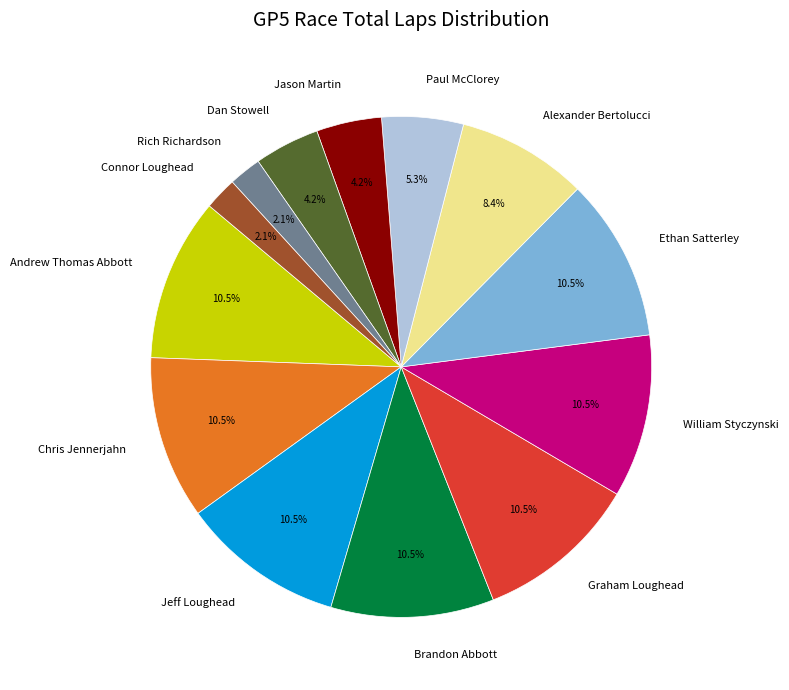

Is there any slice that represents more than half of the pie?

No